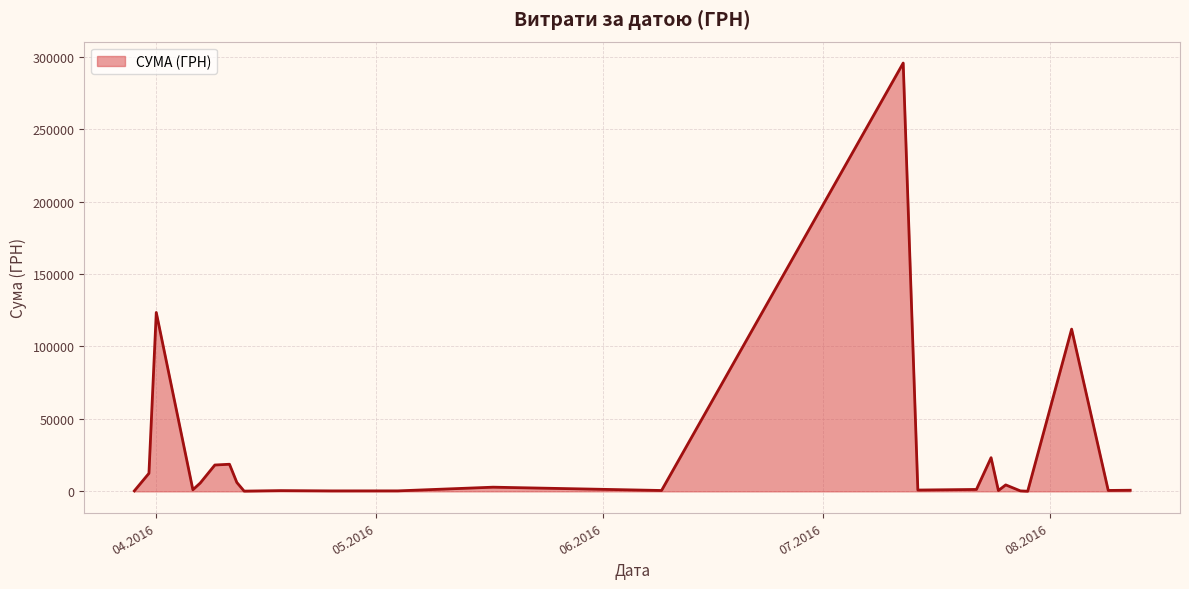

What is the difference between the maximum and minimum values?

295540.8